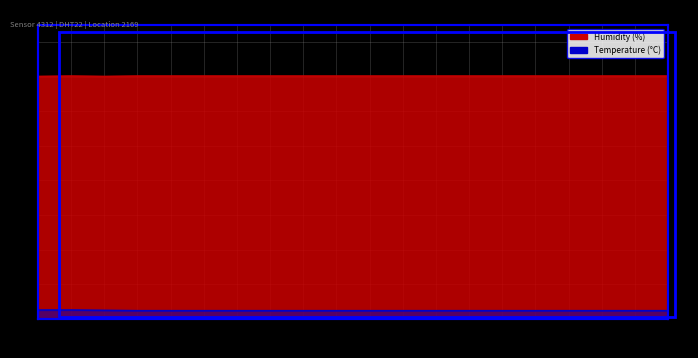

What is the label of the 12th point from the right?

04:00